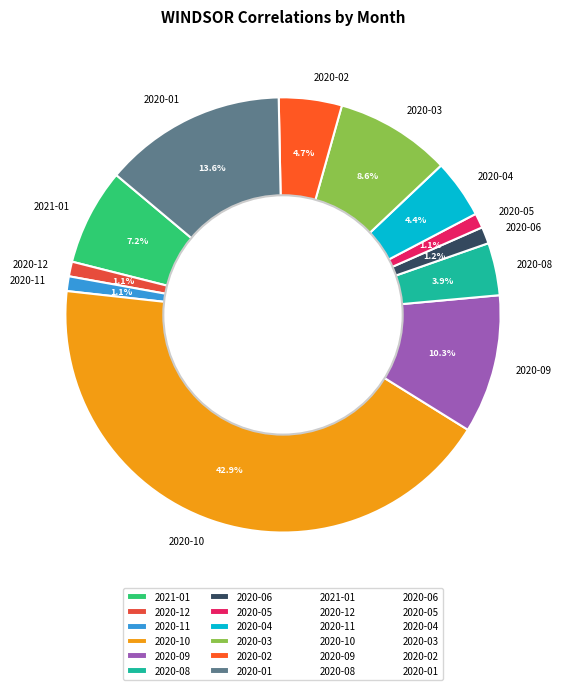

What percentage is the 2020-11 slice, to the nearest percent?

1%